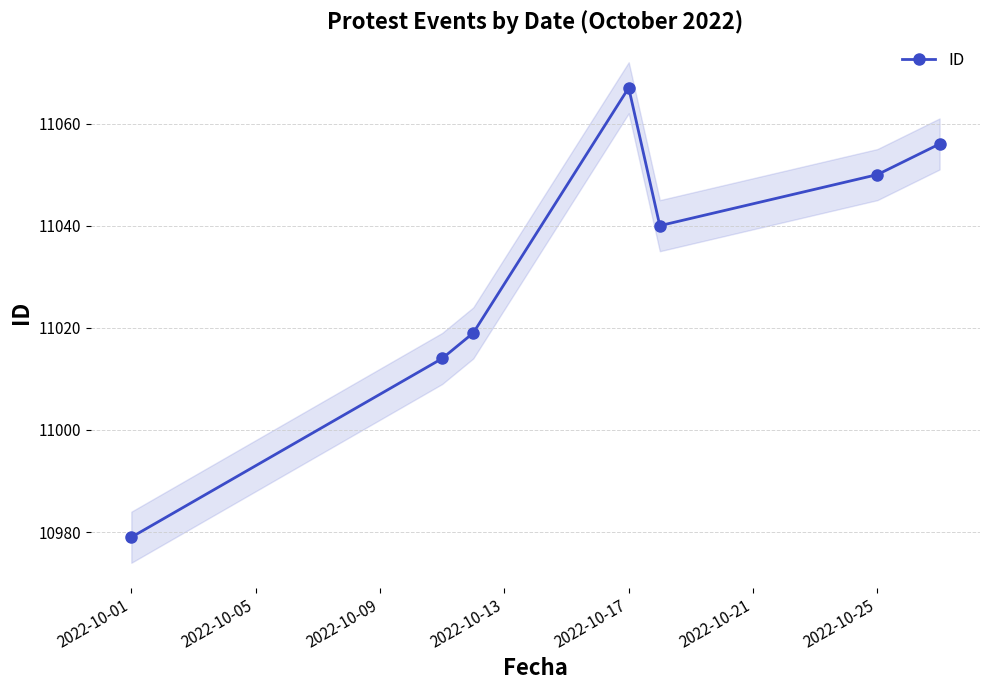

What is the smallest value displayed?

10979